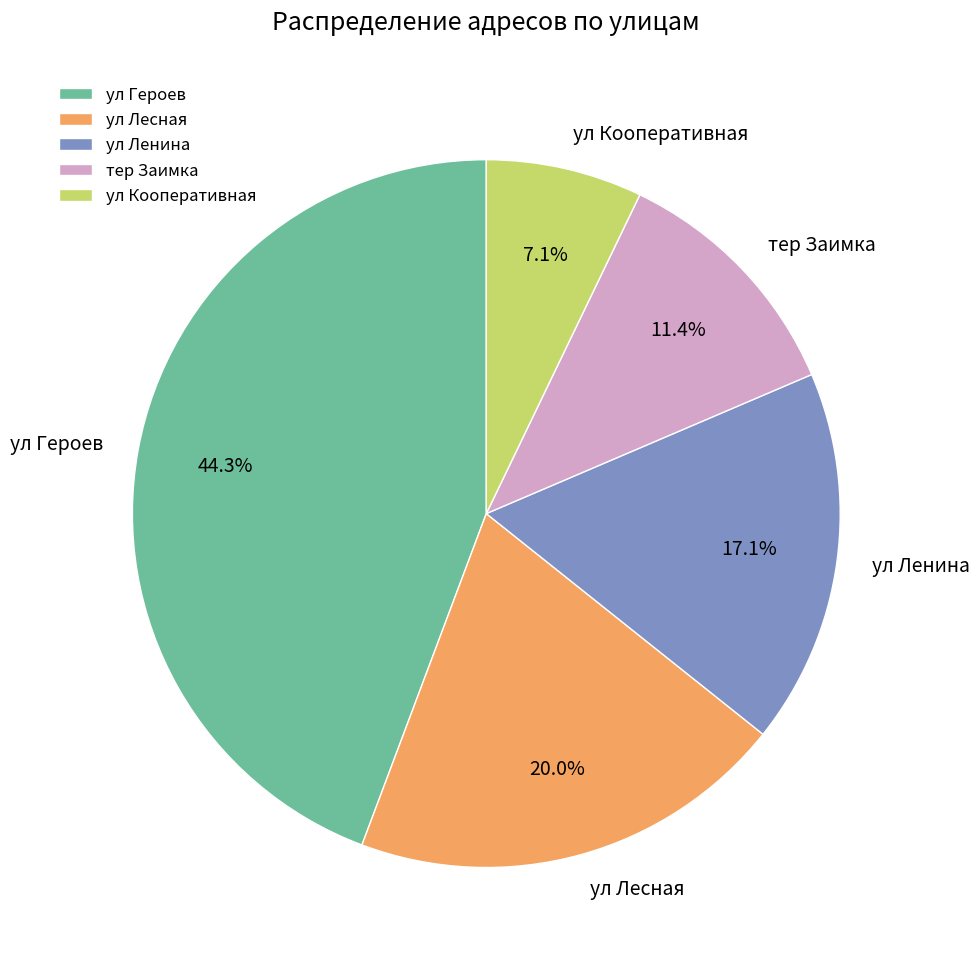

How many segments does this pie chart have?

5